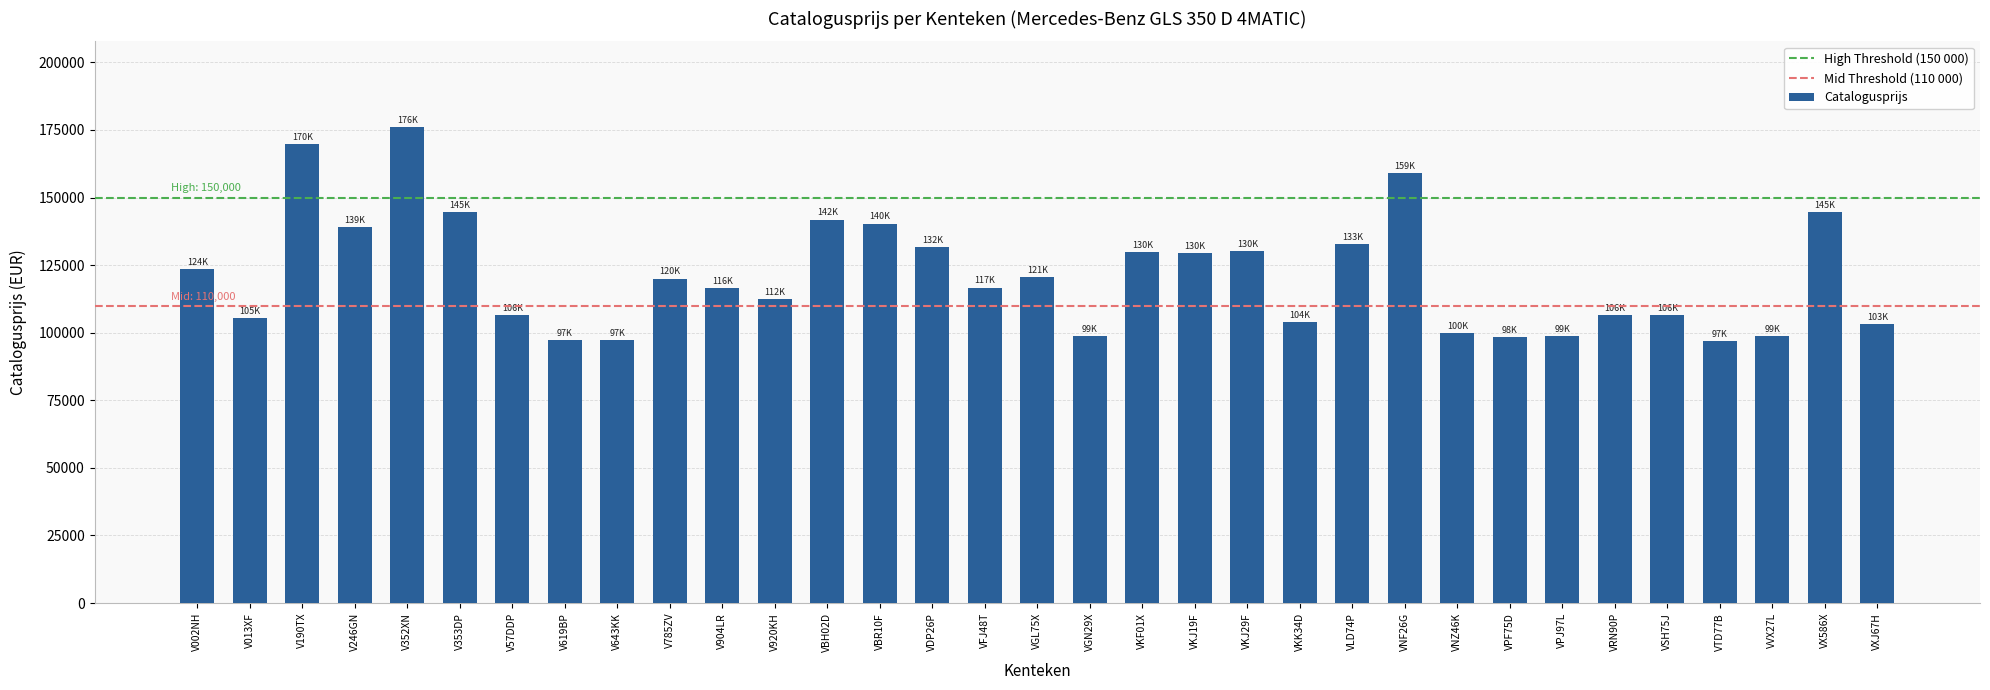

Which has a higher value, VFJ48T or VRN90P?

VFJ48T